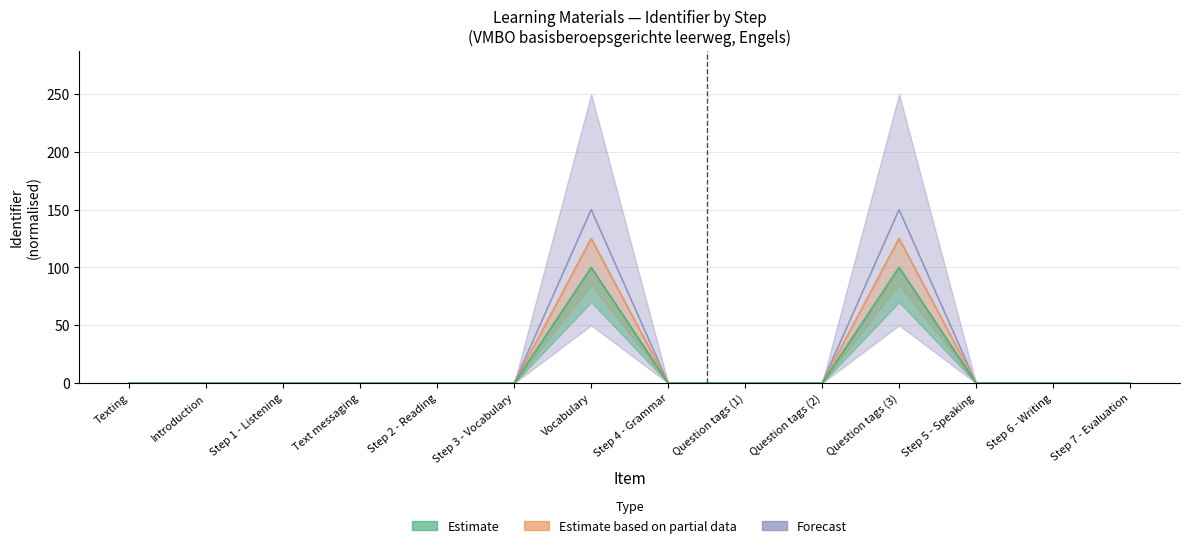

True or false: Estimate based on partial data has a value of 0.0 at Step 2 - Reading.

True